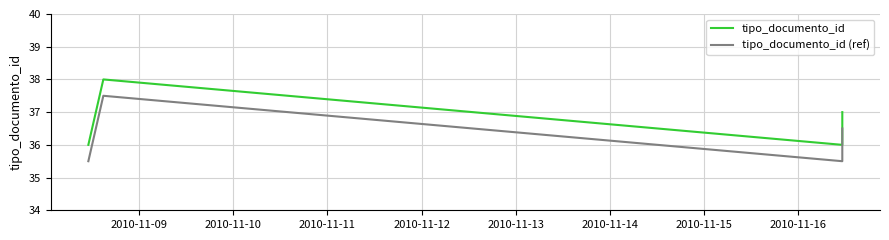

What is the smallest value displayed?

35.5